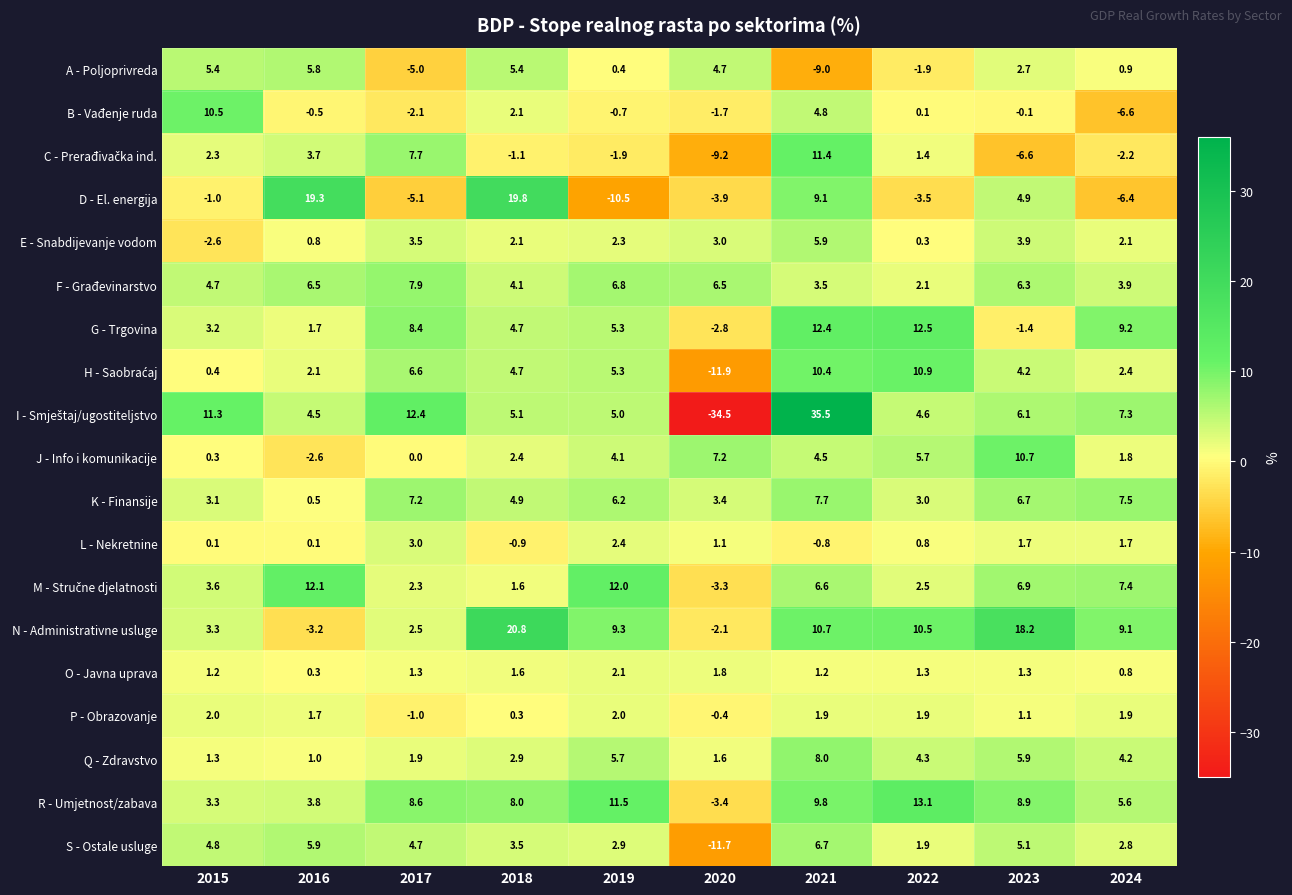

True or false: D - El. energija has a value of 13.6 at 2021.

False